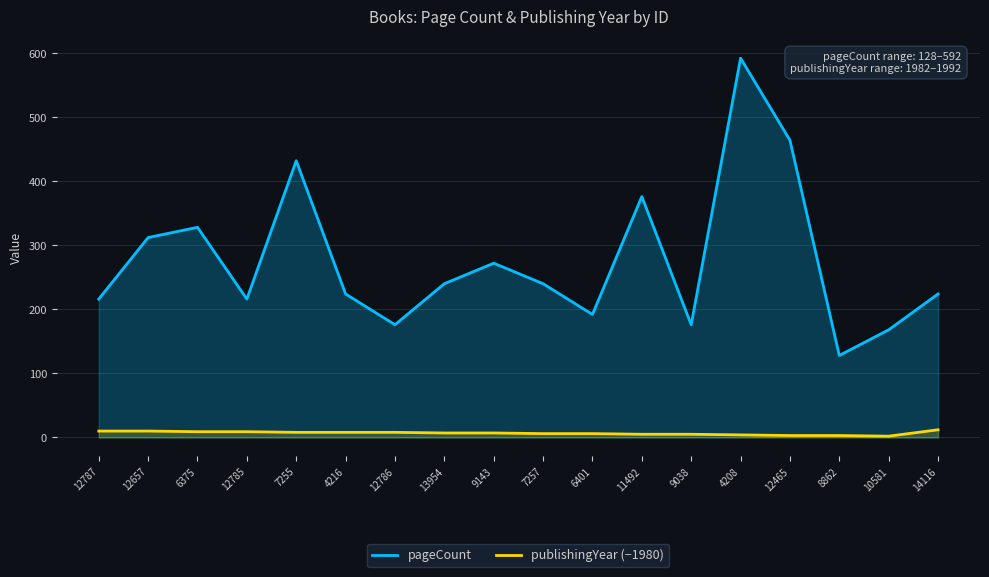

Reading left to right, what are all the values shown in this chart?

pageCount: 216	312	328	216	432	224	176	240	272	240	192	376	176	592	464	128	168	224
publishingYear (−1980): 10	10	9	9	8	8	8	7	7	6	6	5	5	4	3	3	2	12